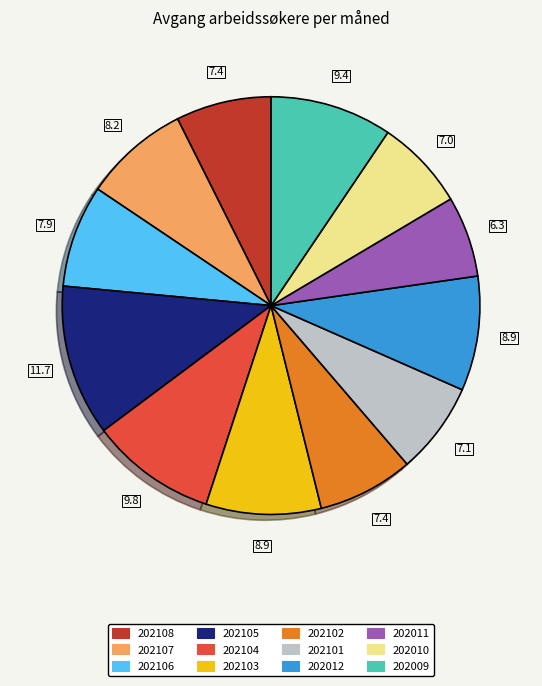

Combined, do 202107 and 202009 account for over 50%?

No